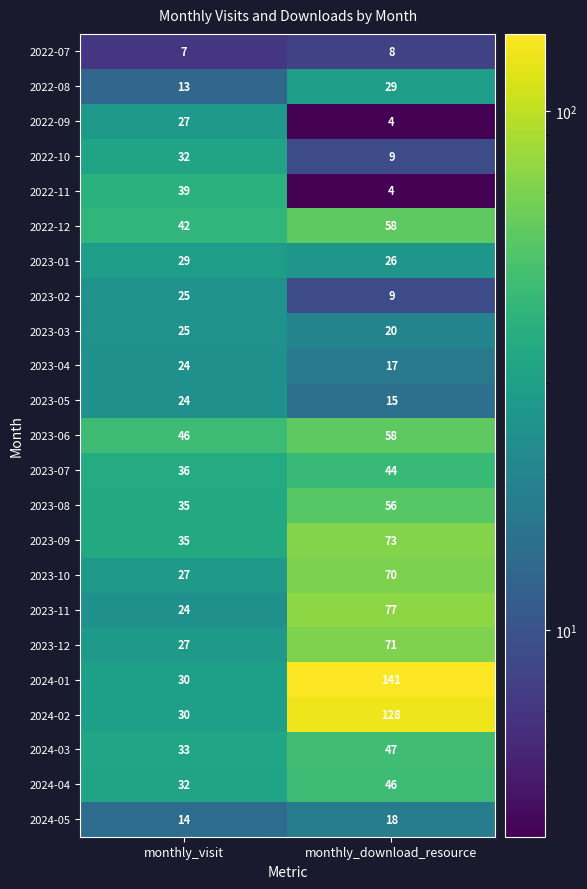

Count the number of data series in this chart.

23